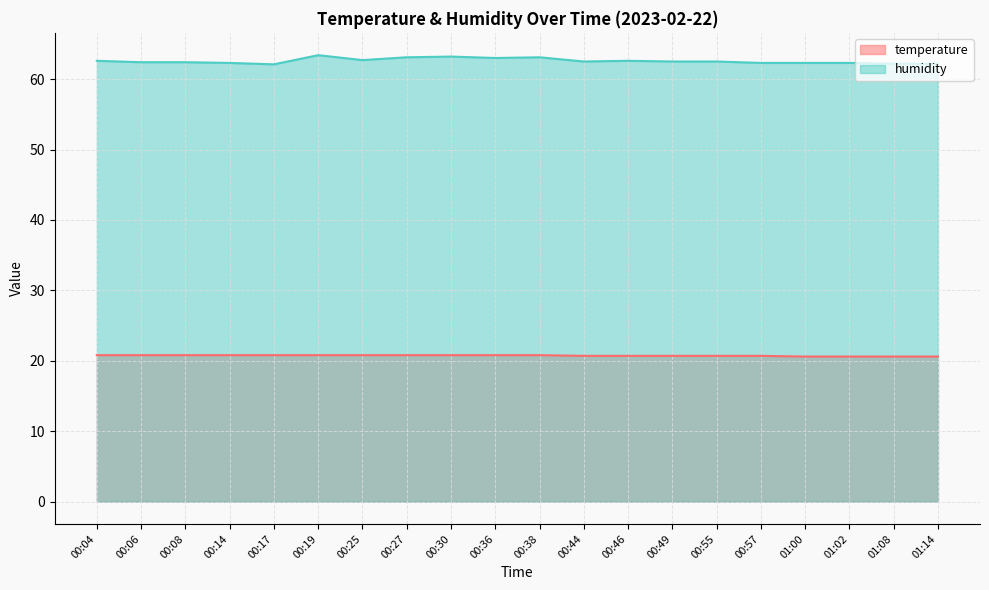

Reading left to right, extract all data points from this chart.

temperature: 00:04=20.8	00:06=20.8	00:08=20.8	00:14=20.8	00:17=20.8	00:19=20.8	00:25=20.8	00:27=20.8	00:30=20.8	00:36=20.8	00:38=20.8	00:44=20.7	00:46=20.7	00:49=20.7	00:55=20.7	00:57=20.7	01:00=20.6	01:02=20.6	01:08=20.6	01:14=20.6
humidity: 00:04=62.6	00:06=62.4	00:08=62.4	00:14=62.3	00:17=62.1	00:19=63.4	00:25=62.7	00:27=63.1	00:30=63.2	00:36=63.0	00:38=63.1	00:44=62.5	00:46=62.6	00:49=62.5	00:55=62.5	00:57=62.3	01:00=62.3	01:02=62.3	01:08=62.2	01:14=62.2